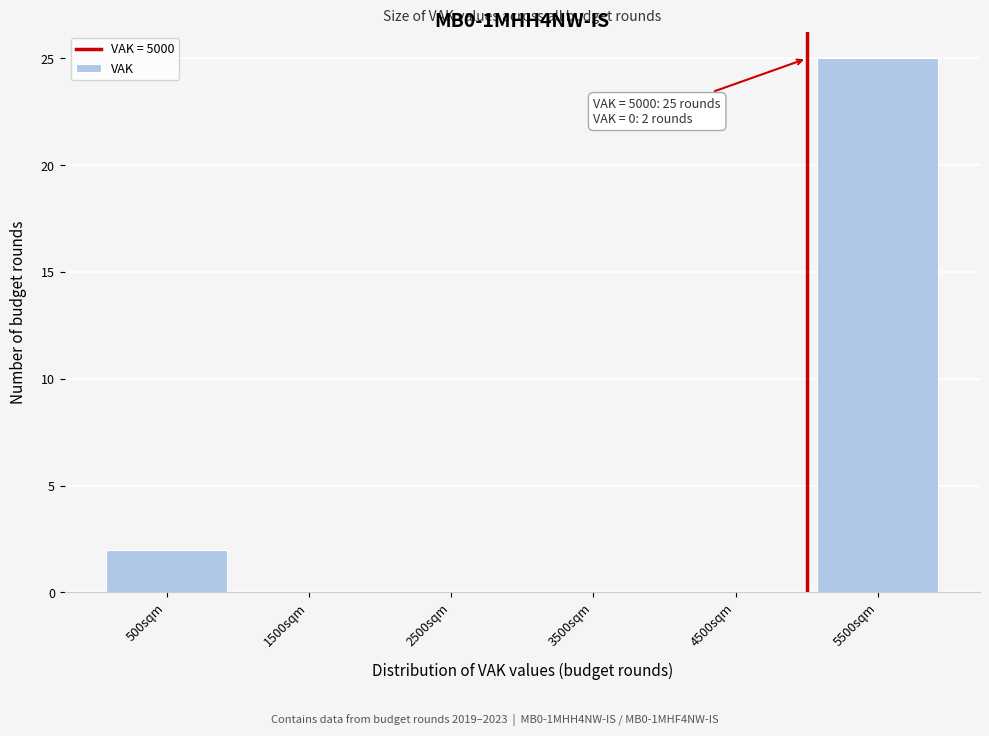

Over which range of the x-axis is the bar tallest?

5000 to 6000